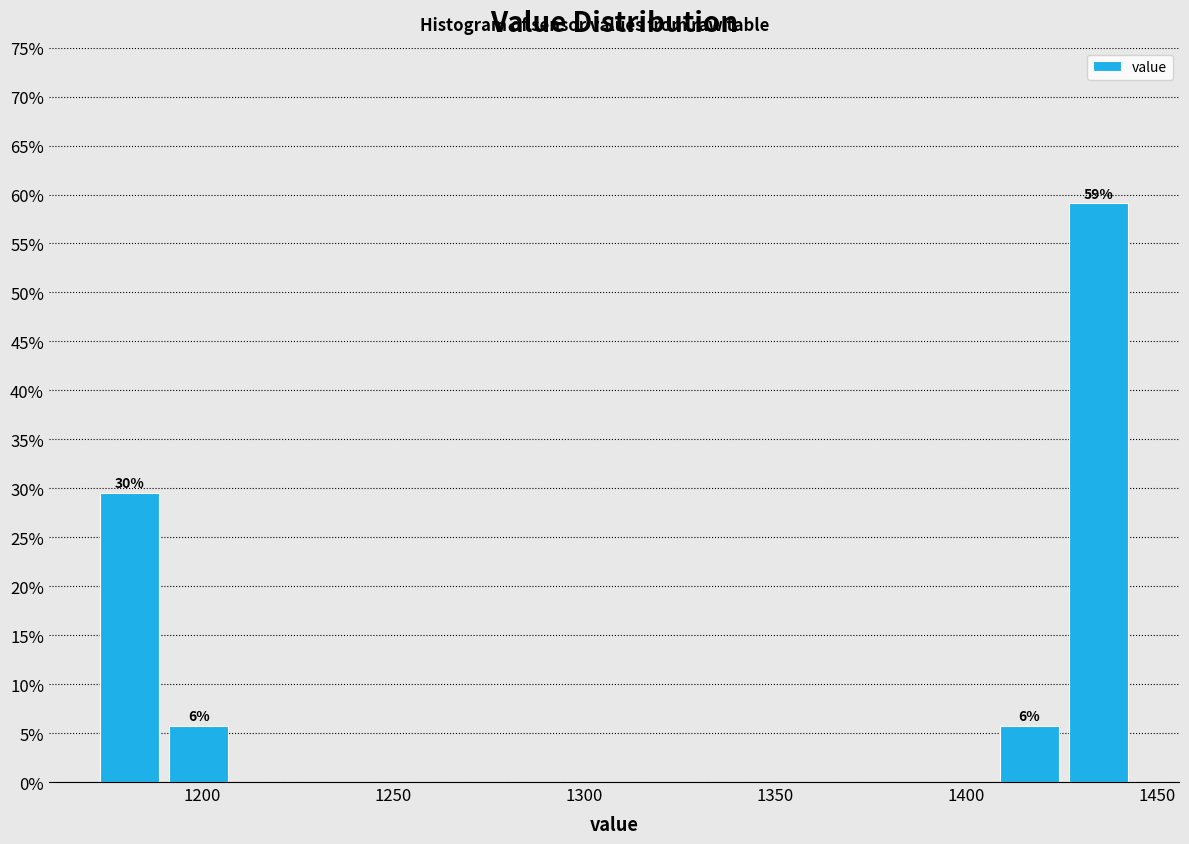

Around what value on the x-axis is the tallest bar? Give the approximate position of its centre, as read against the axis.

1435